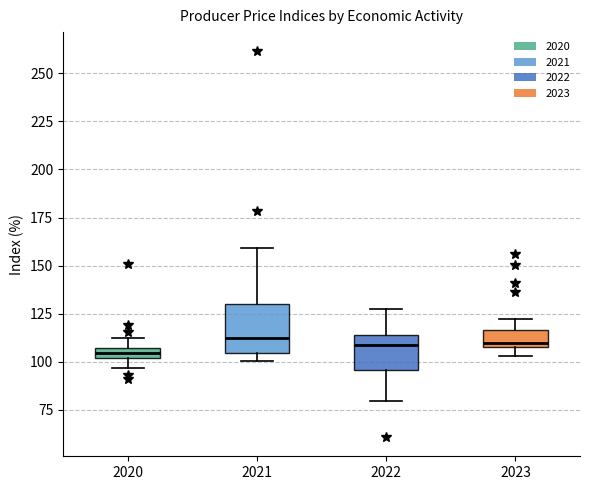

Comparing the boxes themselves (not the whiskers), which one is the tallest?

2021